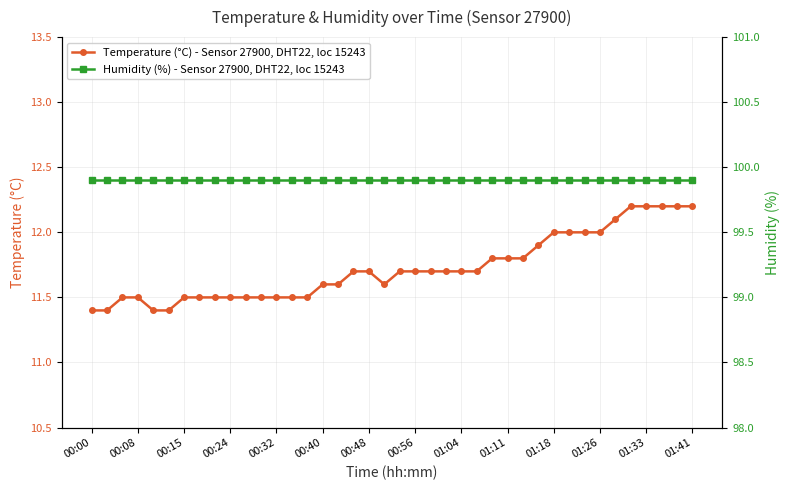

What is the sum of all Temperature (°C) - Sensor 27900, DHT22, loc 15243 values?

468.9